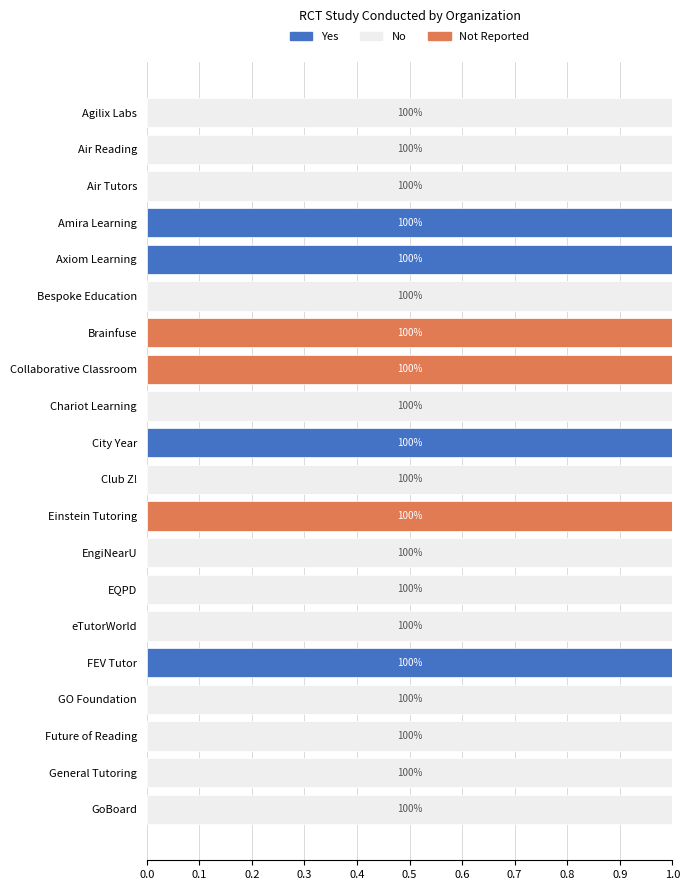

How many distinct data groups are displayed?

3